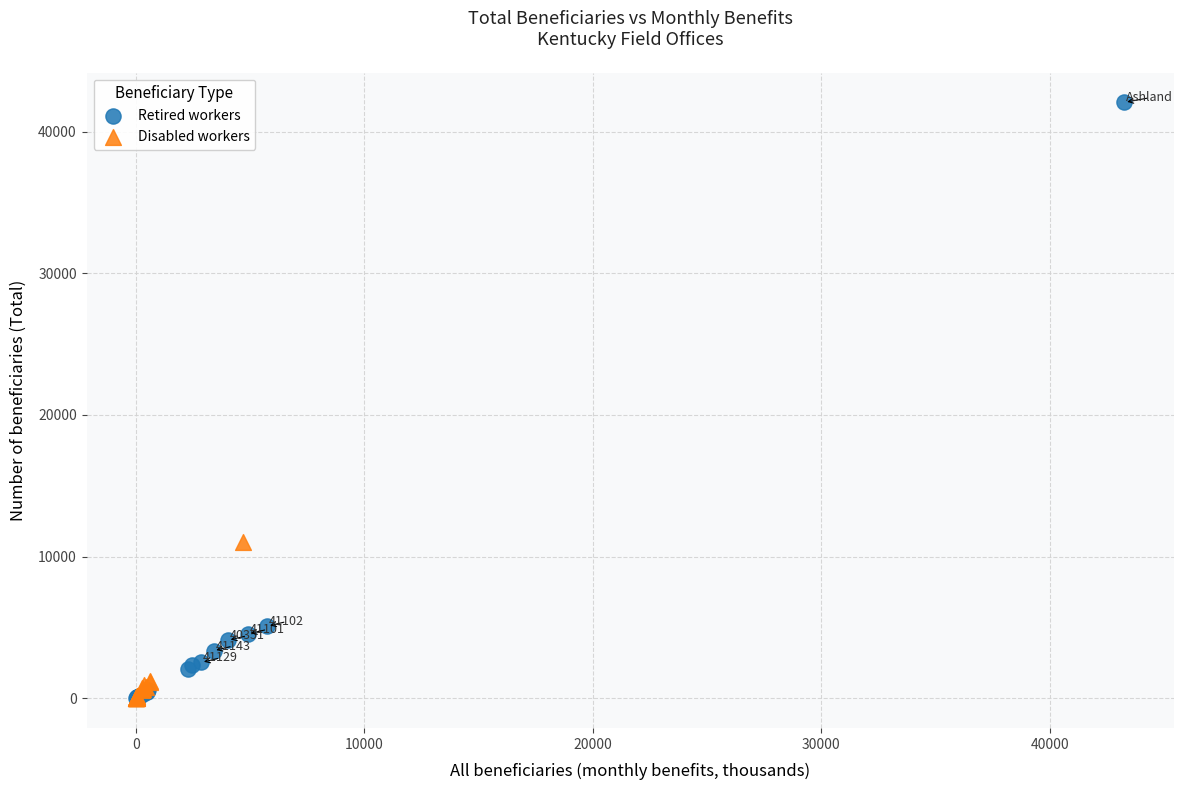

Which series has the largest Y range (max minus min)?

Retired workers